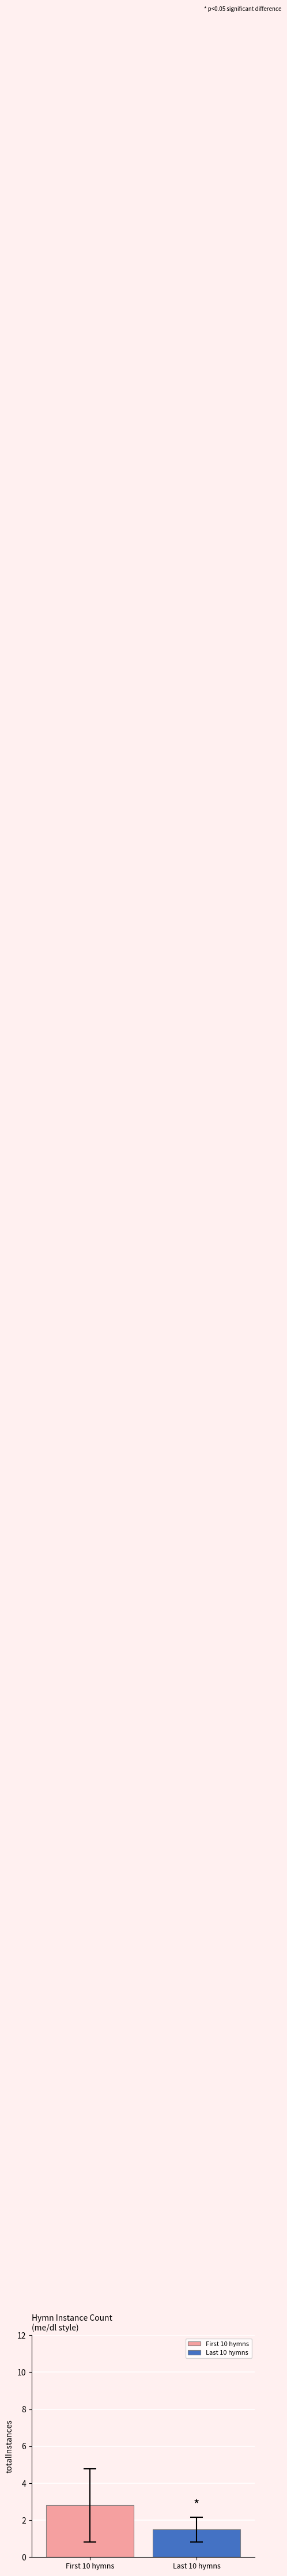

What is the greatest value displayed?

2.8